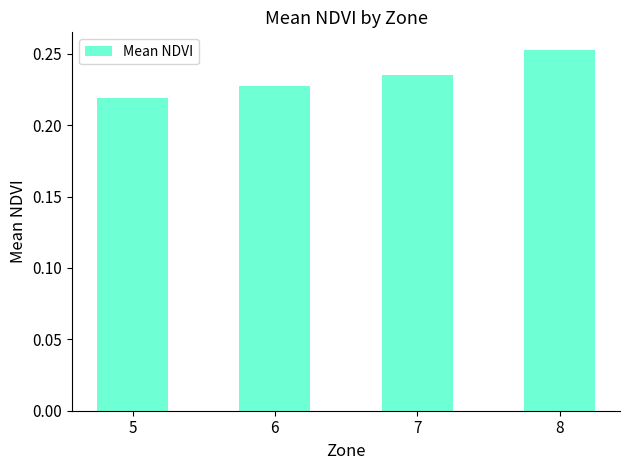

Rank the categories by value from lowest to highest.

5, 6, 7, 8